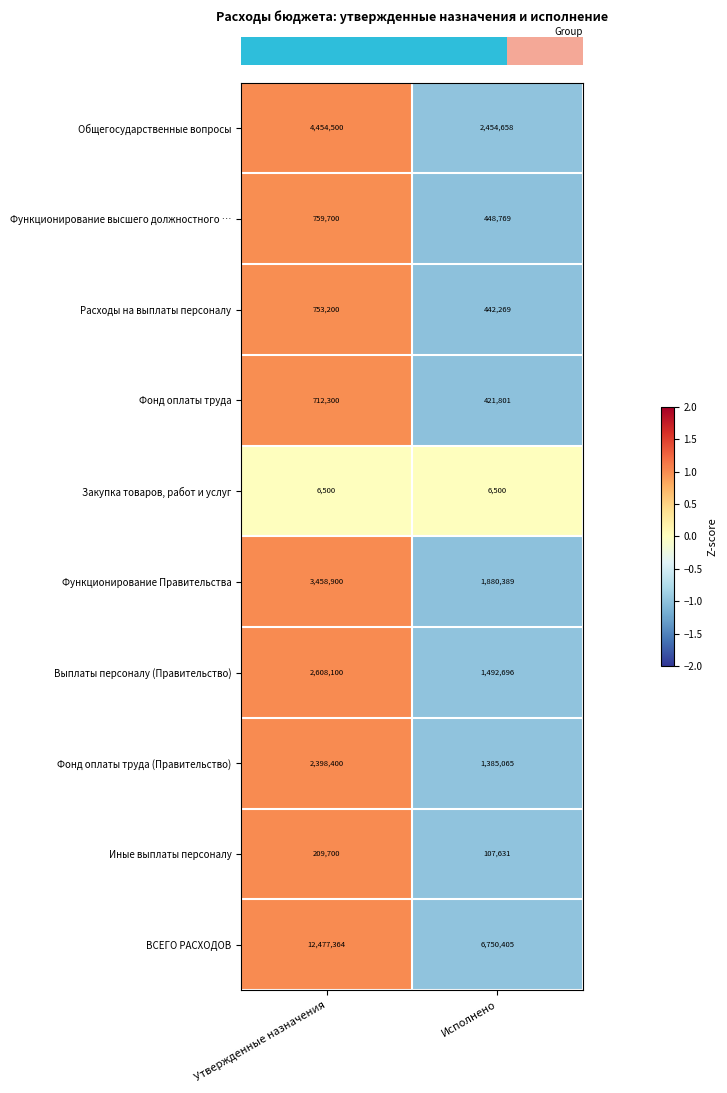

What is the total value across all series at Утвержденные назначения?

27838664